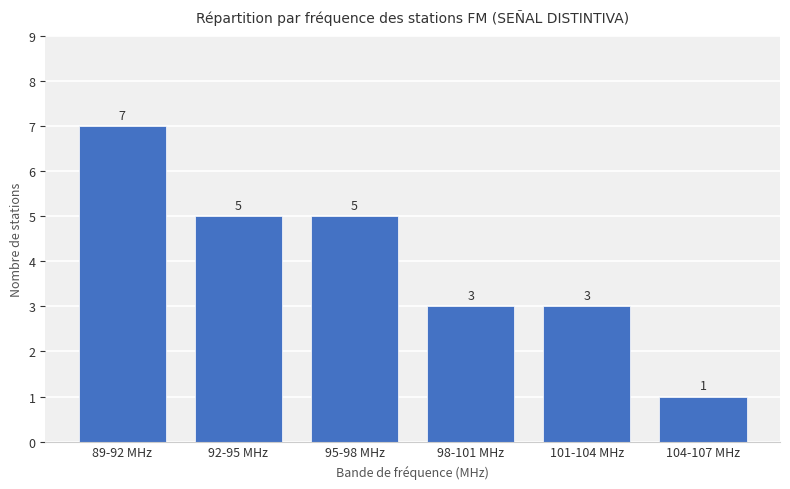

Approximately how many times larger is the value at 101-104 MHz compared to 89-92 MHz?

0.4